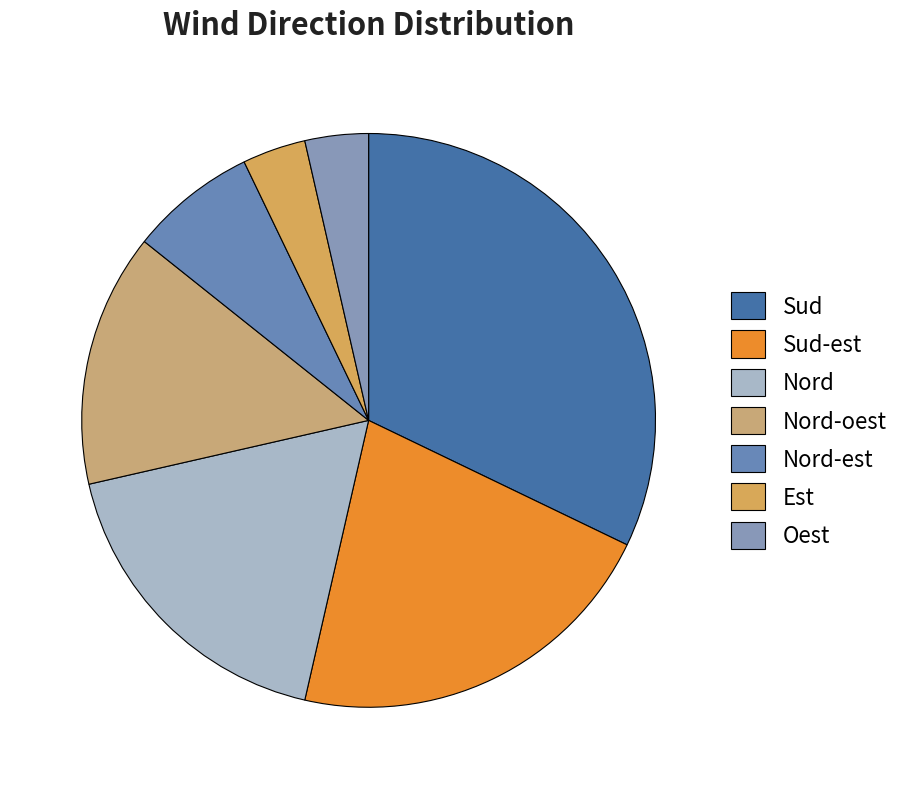

Which category has the biggest portion of the pie?

Sud